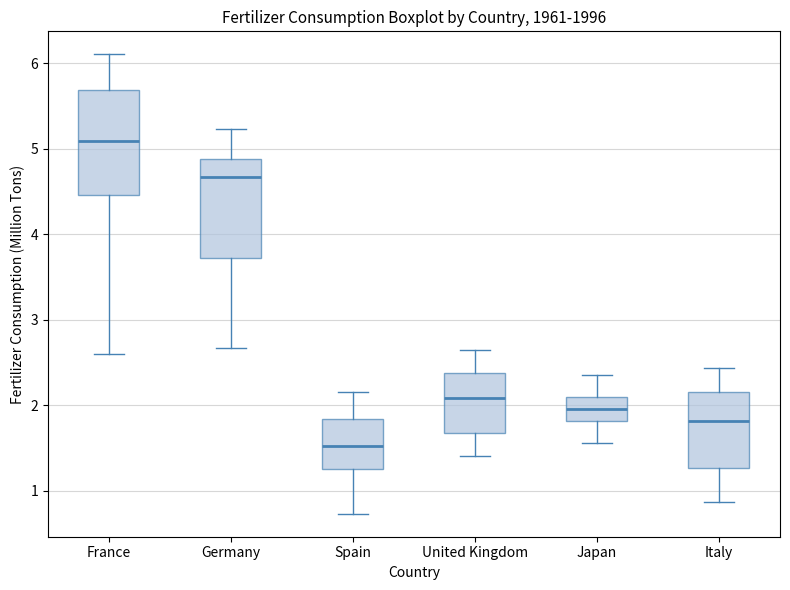

Reading left to right, read every box against the y-axis: the position of its median line, the range the box covers, and the ends of its whiskers. The values are not printed on the chart, so give them approximately, as read against the axis.

France: median 5.1, box 4.5 to 5.7, whiskers 2.6 to 6.1
Germany: median 4.7, box 3.7 to 4.9, whiskers 2.7 to 5.2
Spain: median 1.5, box 1.3 to 1.8, whiskers 0.7 to 2.2
United Kingdom: median 2.1, box 1.7 to 2.4, whiskers 1.4 to 2.7
Japan: median 2.0, box 1.8 to 2.1, whiskers 1.6 to 2.3
Italy: median 1.8, box 1.3 to 2.1, whiskers 0.9 to 2.4